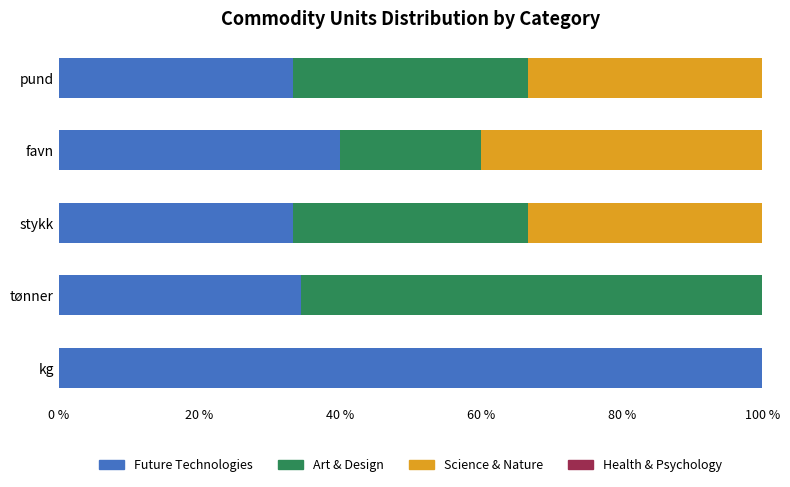

The Future Technologies series shows 100.0 at kg. True or false?

True